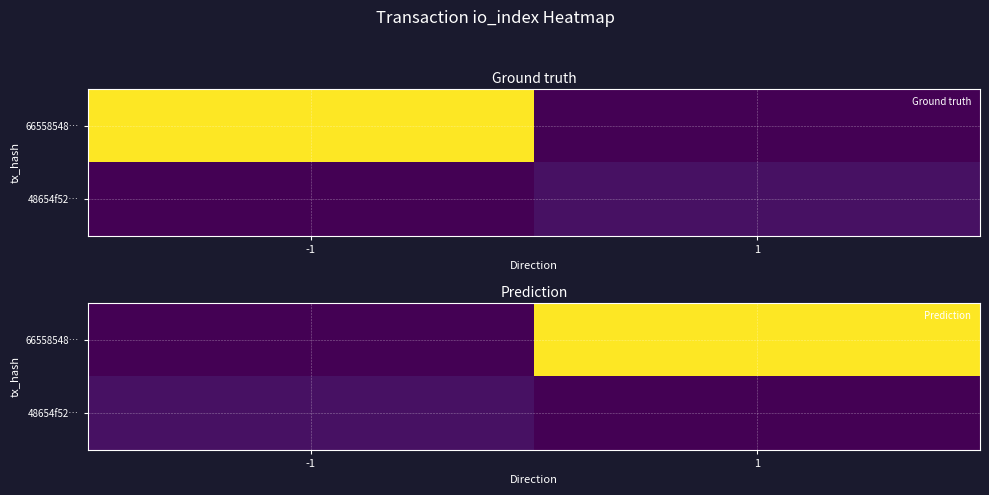

At which category is the sum across all series the highest?

1